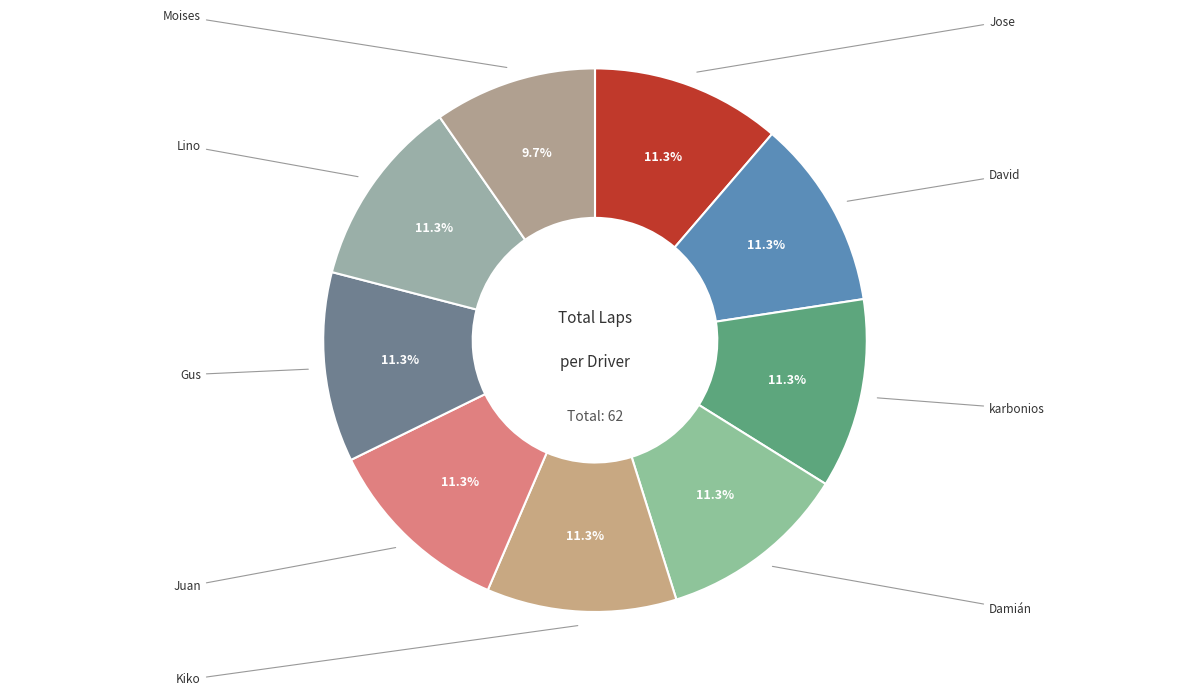

How many slices are in this pie chart?

9